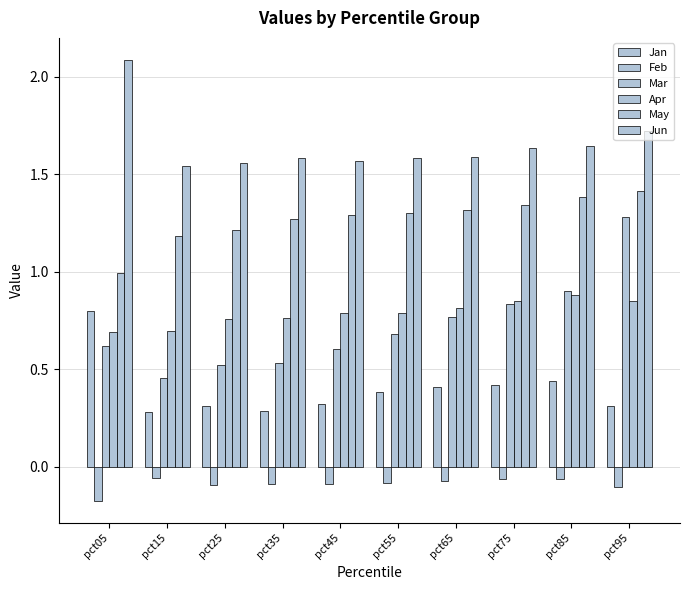

Is the value of Jan at pct45 greater than the value of Jun at pct55?

No